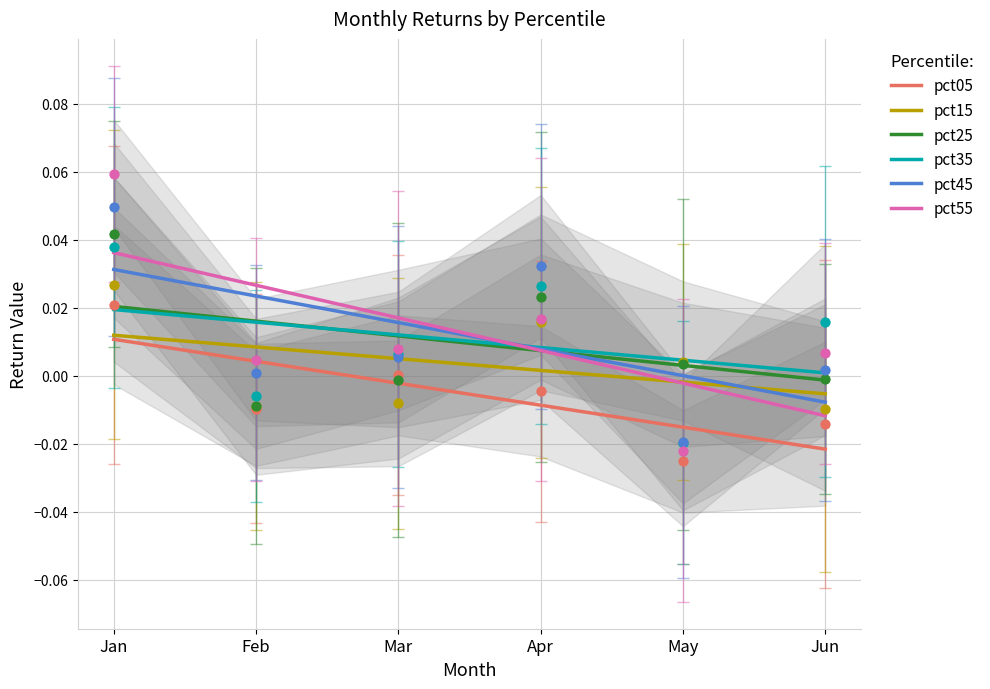

Is the value of pct55 at Jun greater than the value of pct45 at Feb?

No